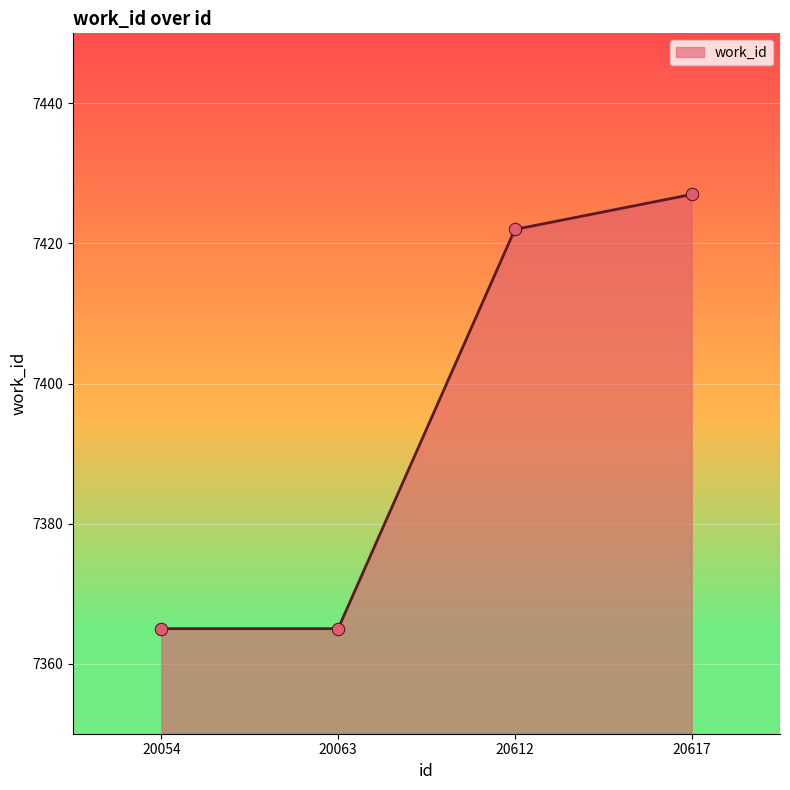

Between 20612 and 20617, which is larger?

20617